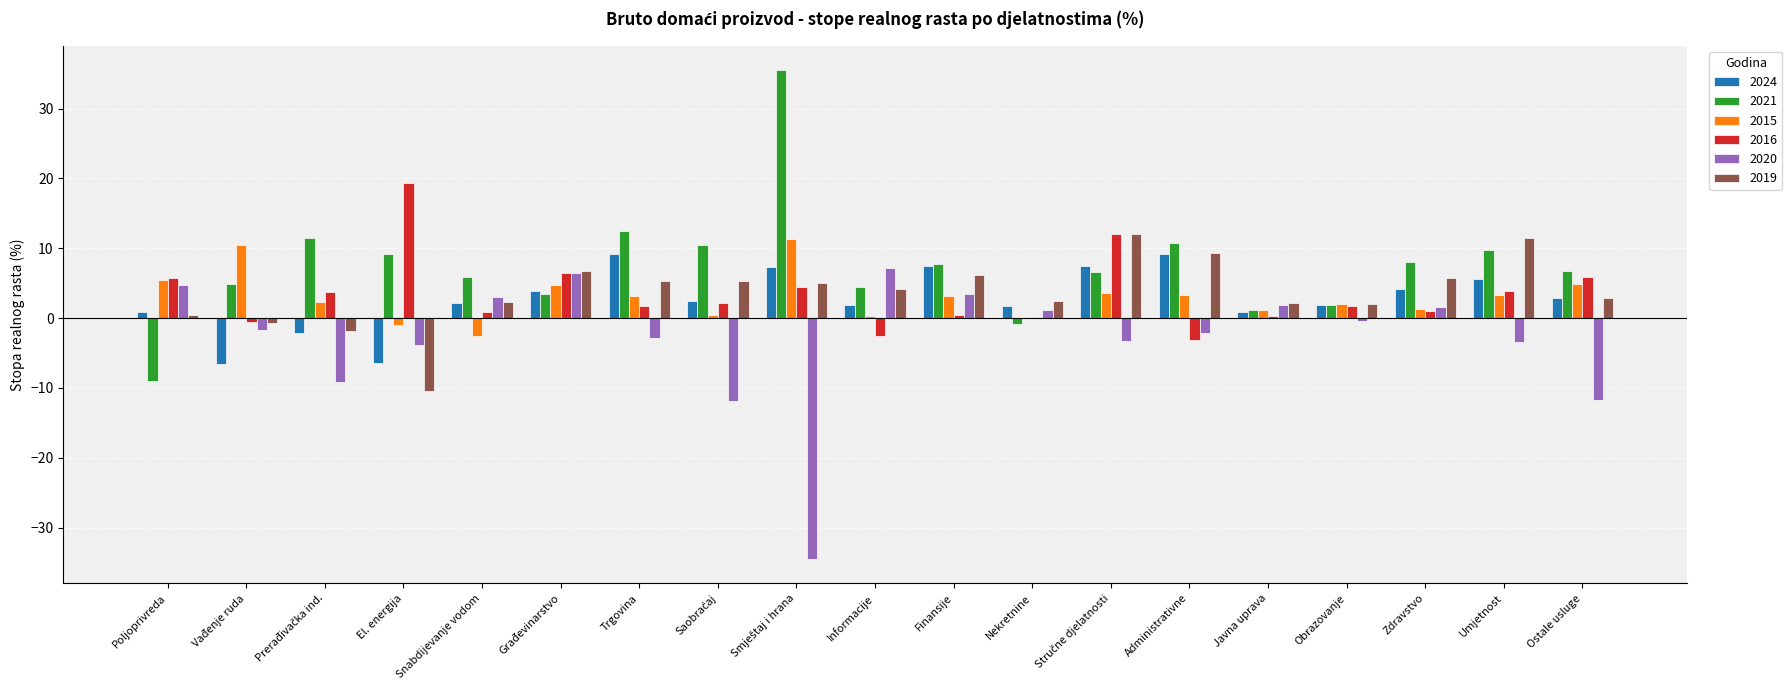

Is it true that 2024 equals 3.9 at Građevinarstvo?

True